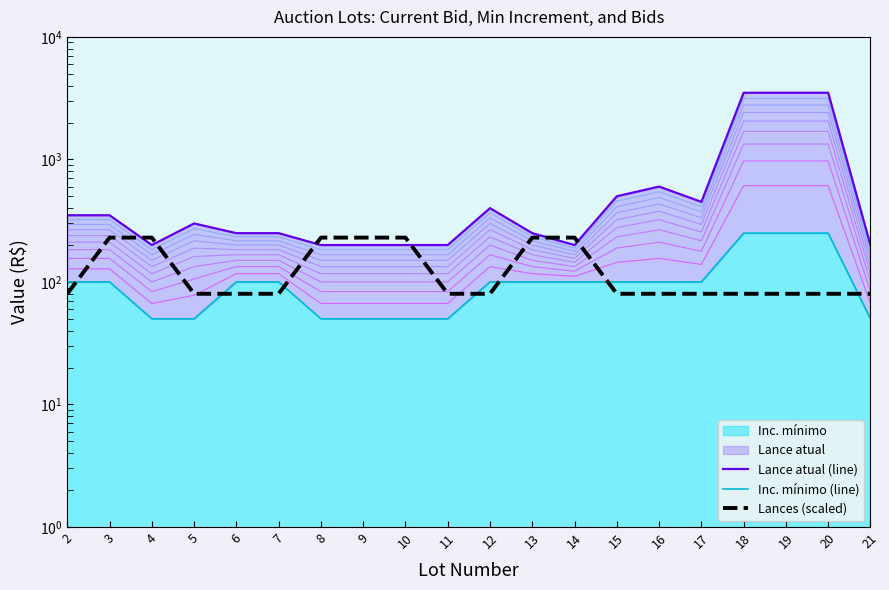

Rank the series at 4 from highest to lowest value.

Lances (scaled), Lance atual (line), Inc. mínimo (line)